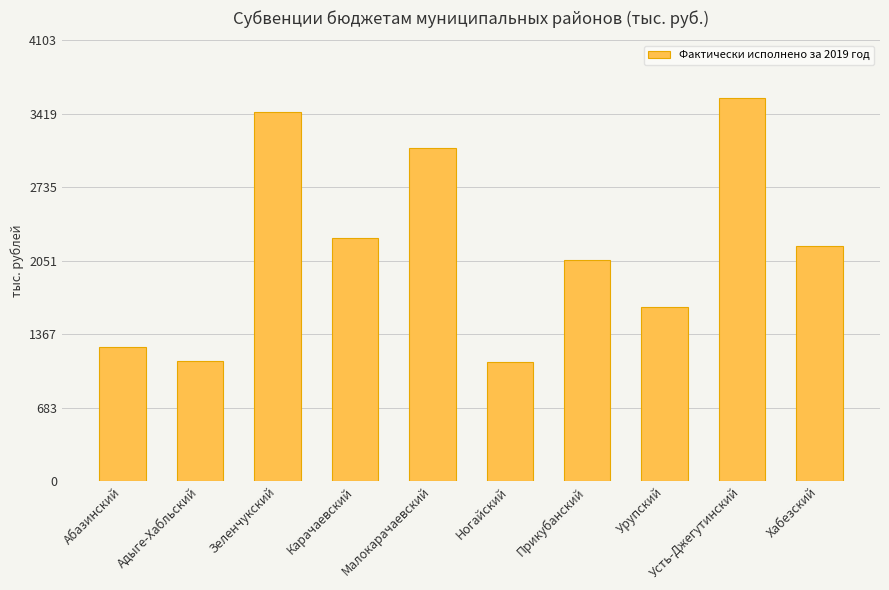

How many bars are there in total?

10